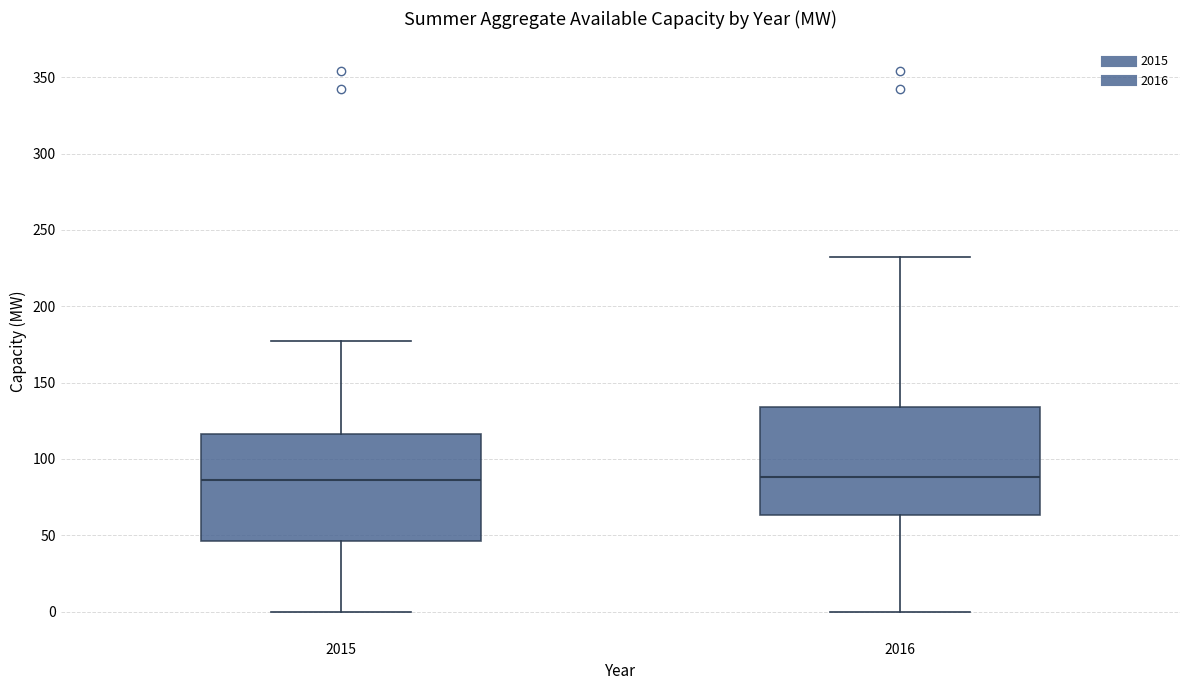

Reading left to right, transcribe this box plot: for each box, give where its median line is, the range the box spans, and where its two whiskers end, as read against the y-axis. The values are not printed on the chart, so give them approximately, as read against the axis.

2015: median 85, box 45 to 115, whiskers 0 to 175
2016: median 90, box 65 to 135, whiskers 0 to 230